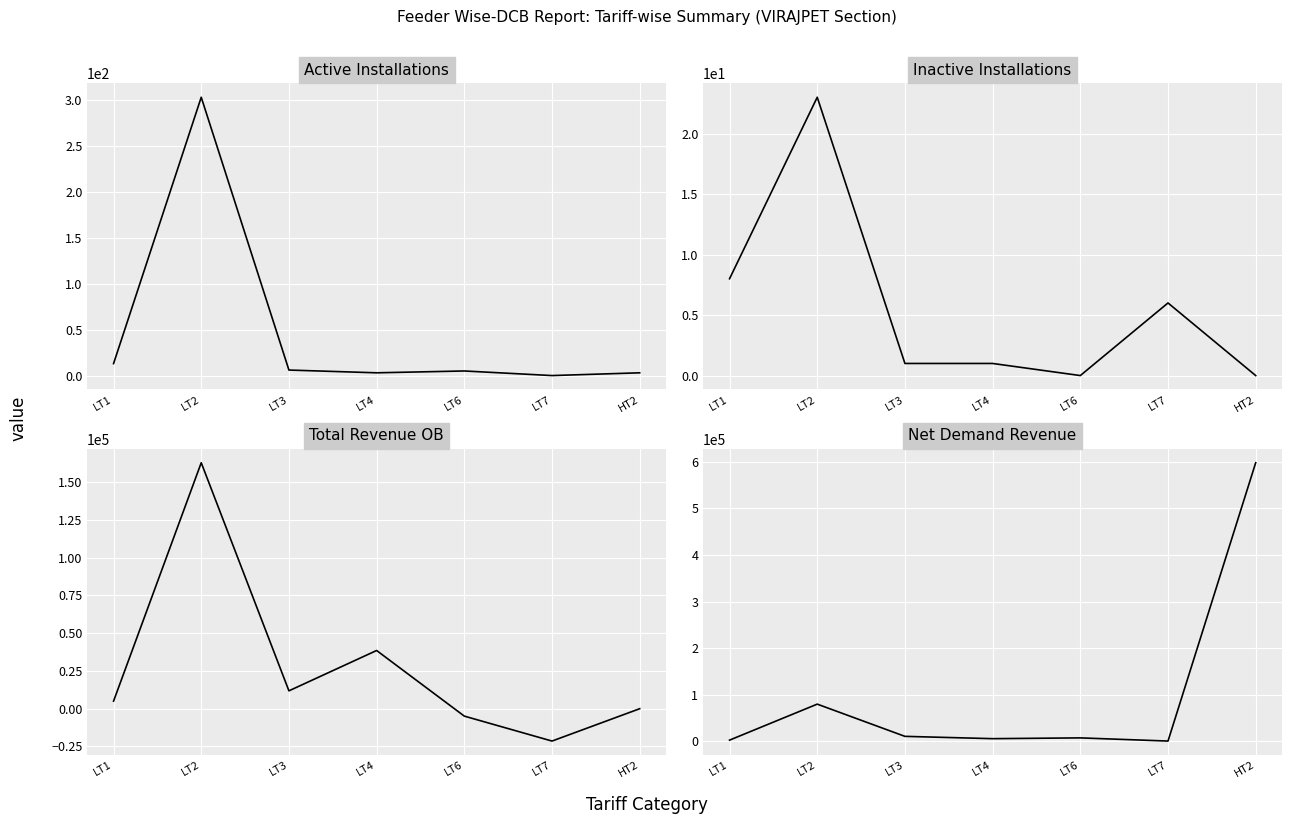

Between LT6 and LT7, which series saw the biggest shift?

Total Revenue OB